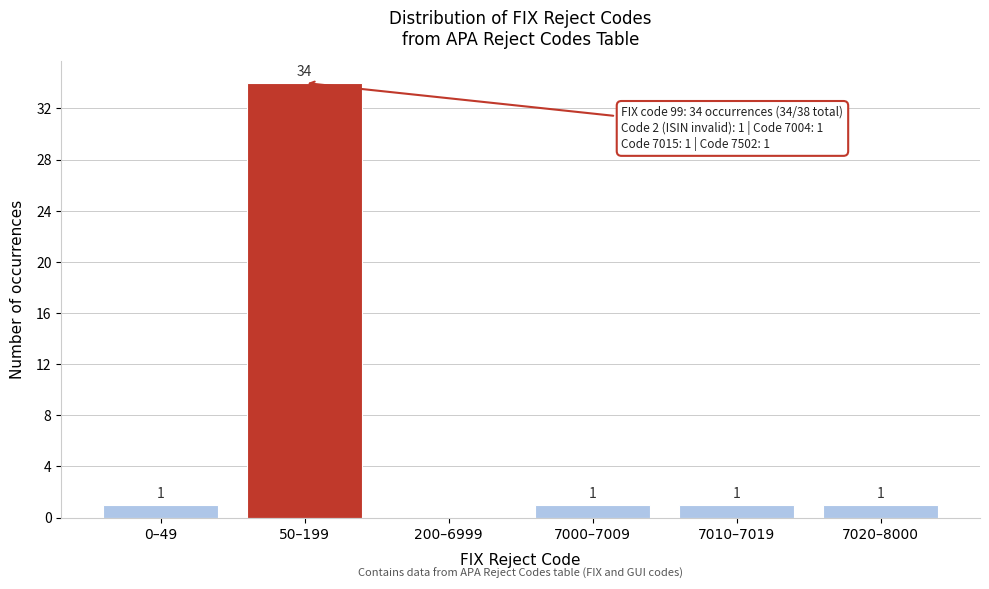

Reading right to left, what are all the values shown in this chart?

7020–8000=1	7010–7019=1	7000–7009=1	200–6999=0	50–199=34	0–49=1